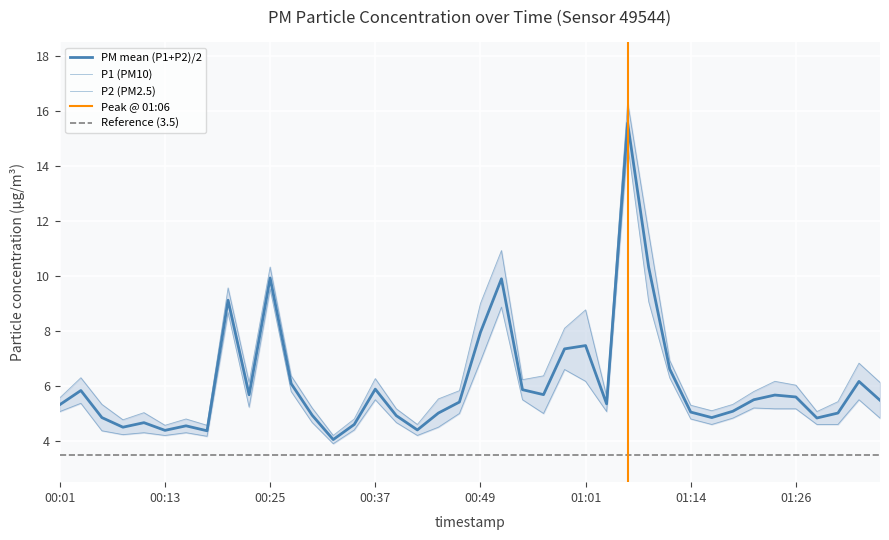

In P1, how many points are lower than both neighbors (excluding endpoints)?

10